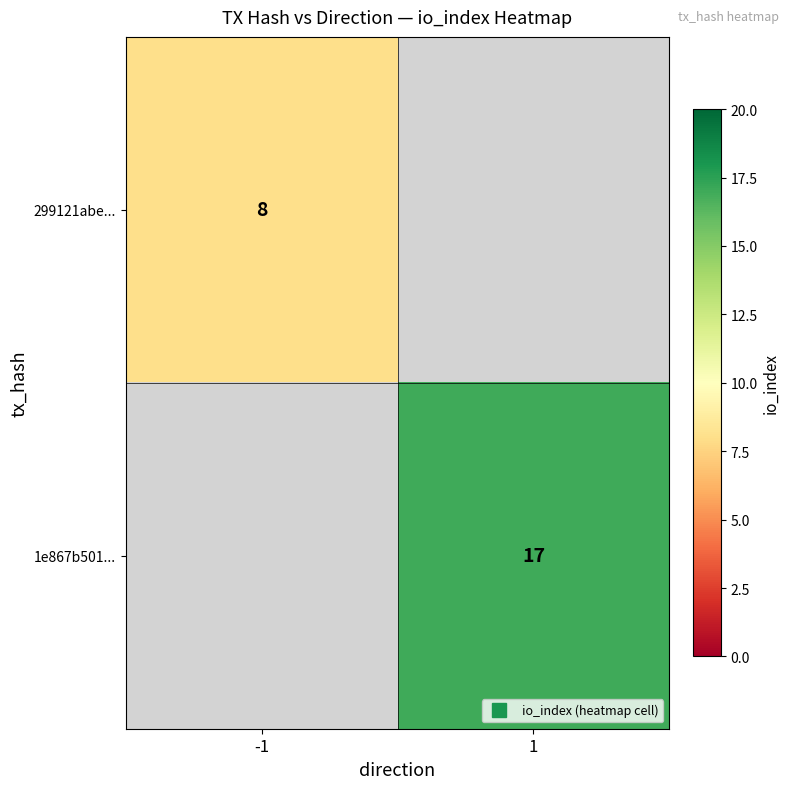

At which label is 299121abe... closest to 8?

-1